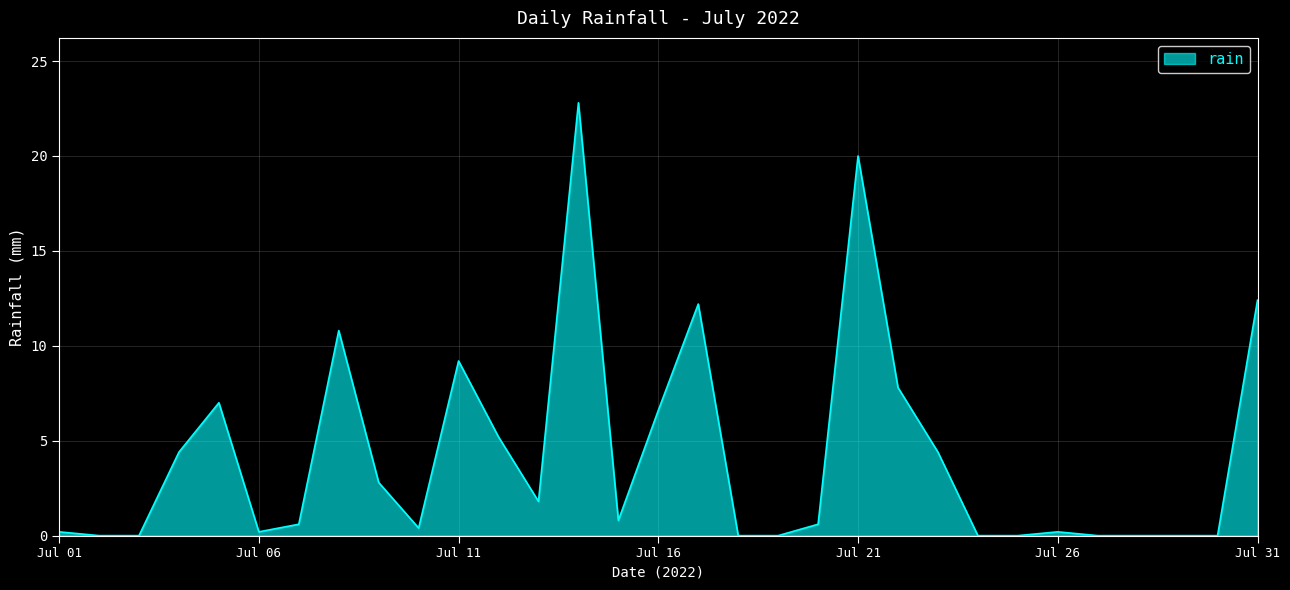

What is the maximum value shown in the chart?

22.8